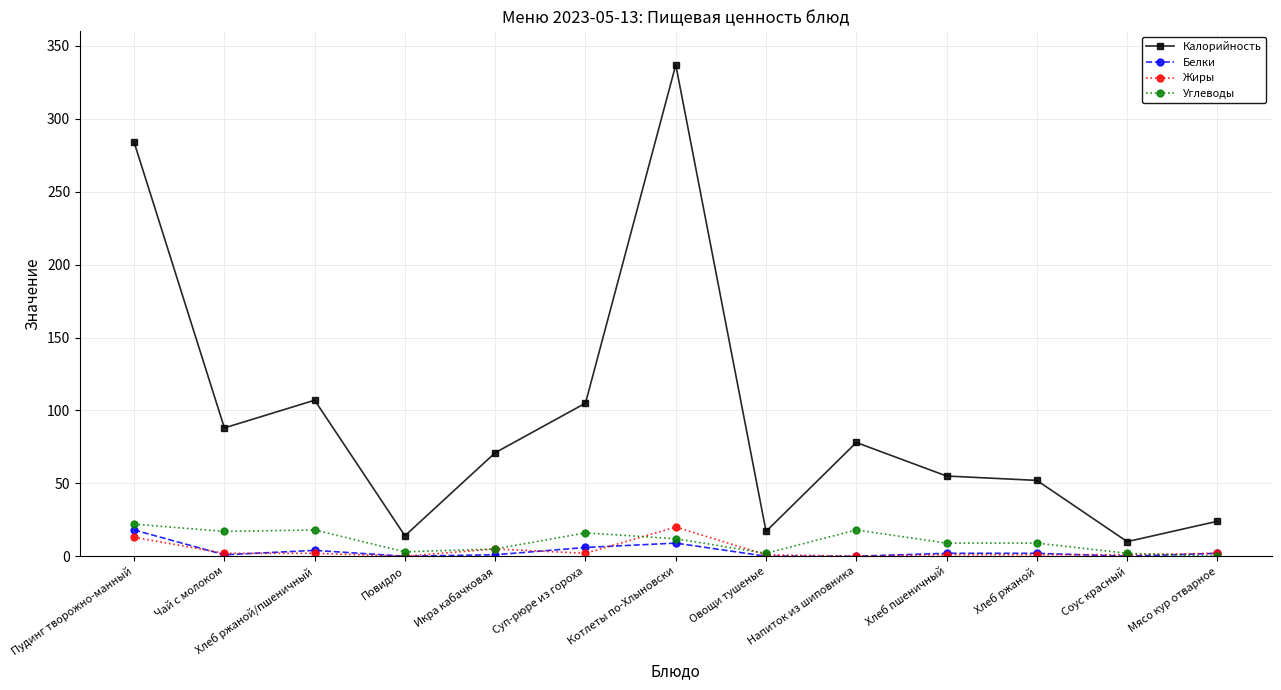

What is the greatest value displayed?

337